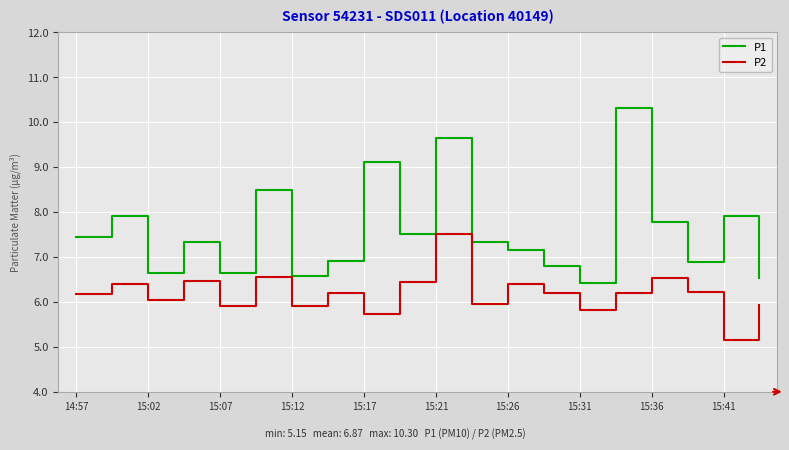

Is this an area chart (filled region under the line)?

No